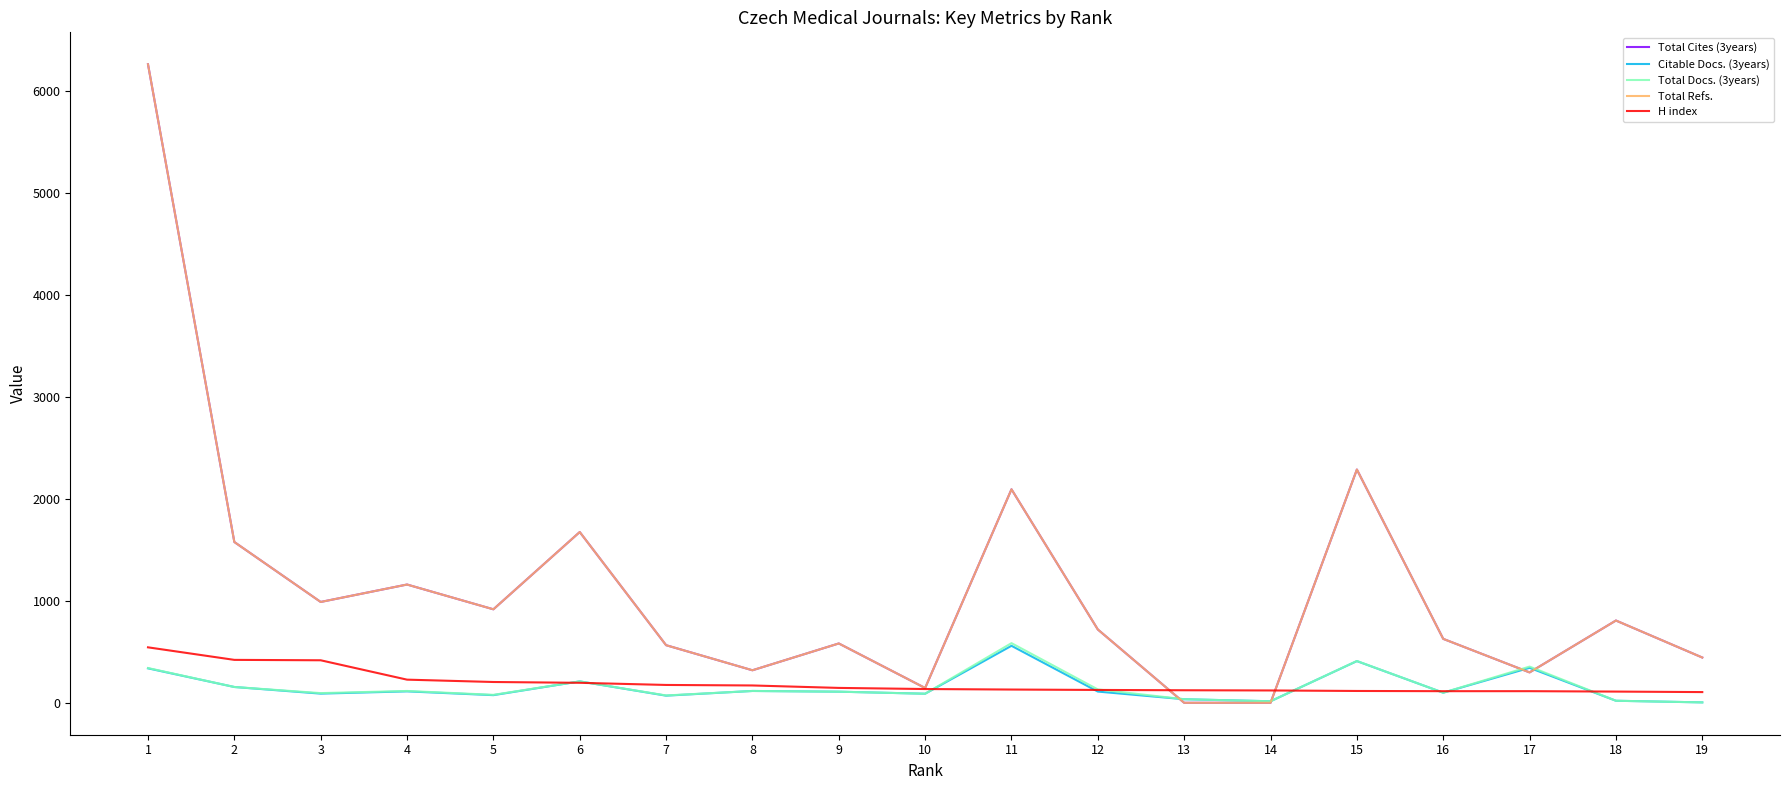

Where is the first local minimum for Total Cites (3years)?

3